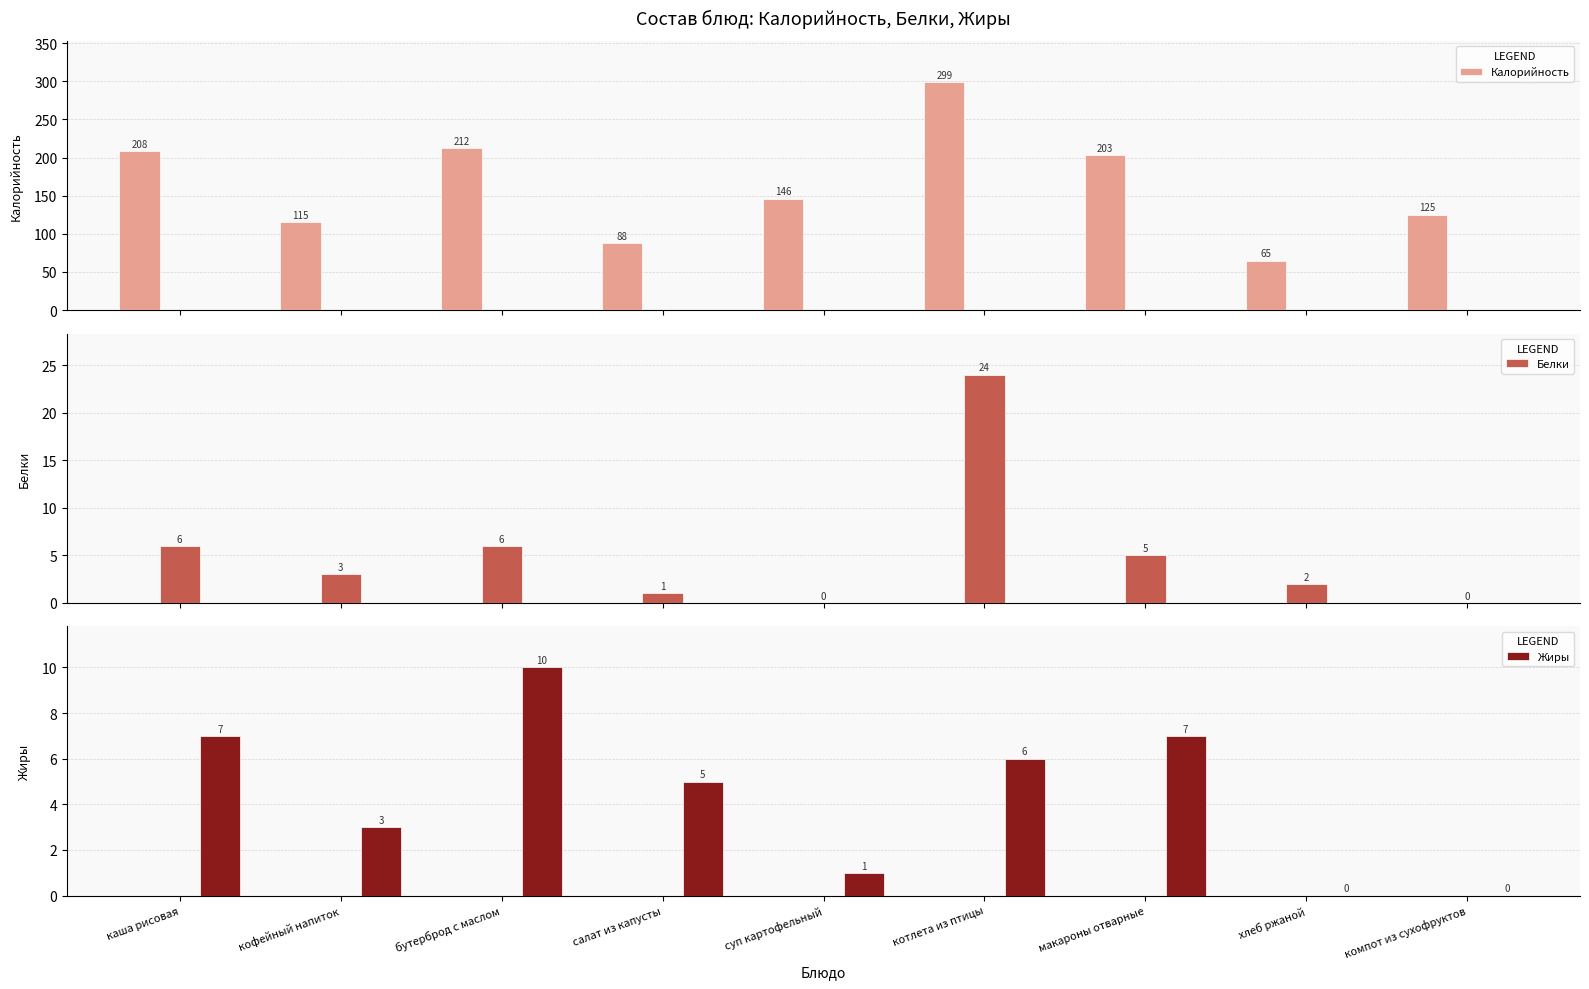

How many data points in Жиры are less than 5?

4